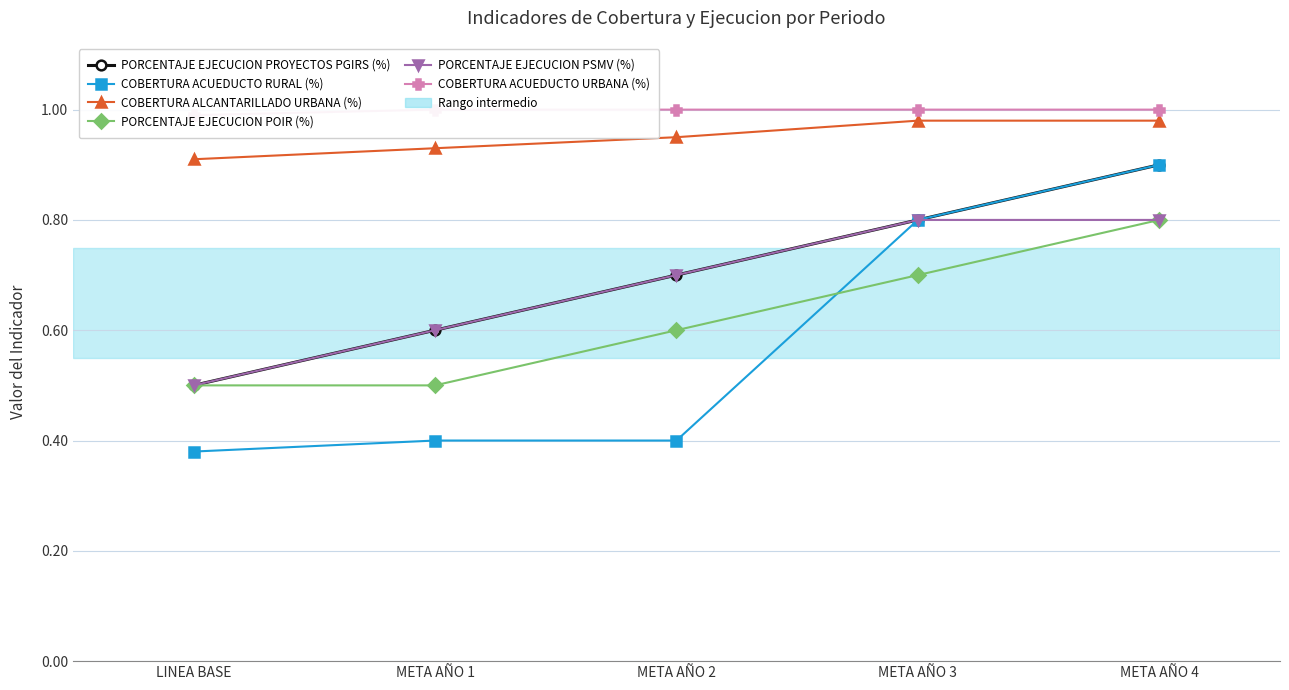

How many PORCENTAJE EJECUCION POIR (%) values are between 0 and 1?

5